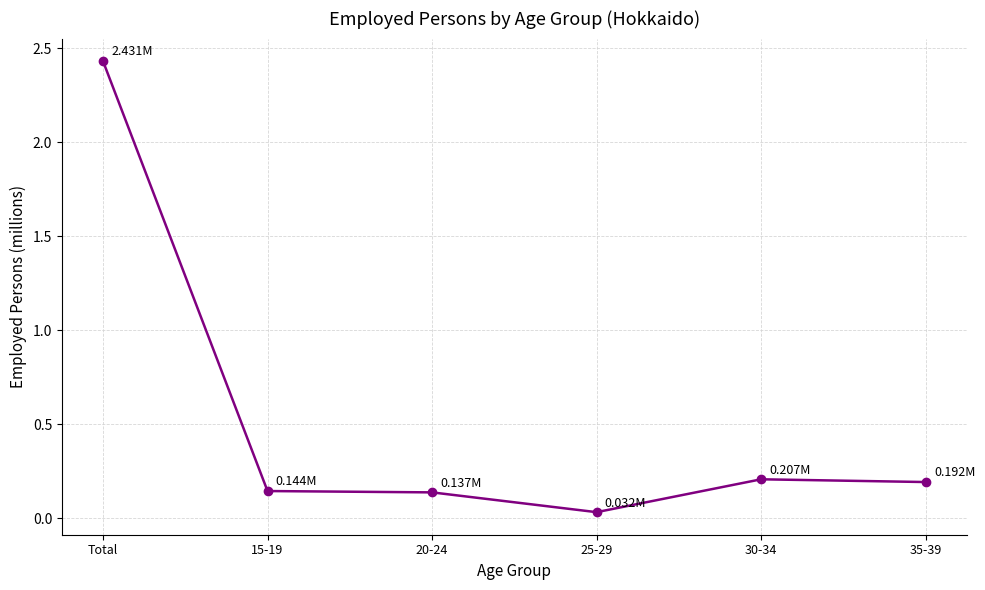

True or false: there are more than 2 points higher than both neighbors.

False